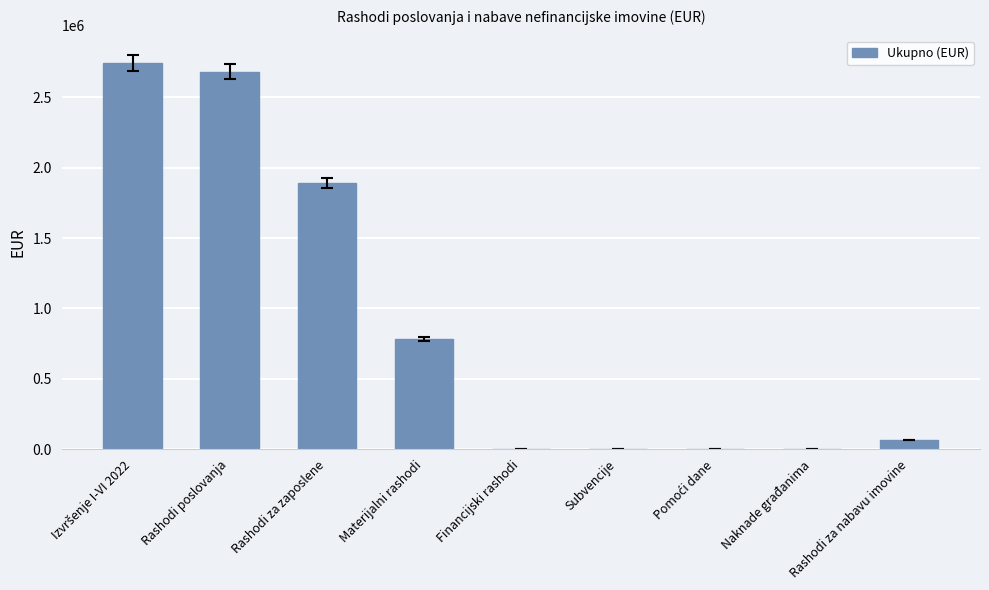

Is it true that the value at Rashodi poslovanja is 2680487?

True